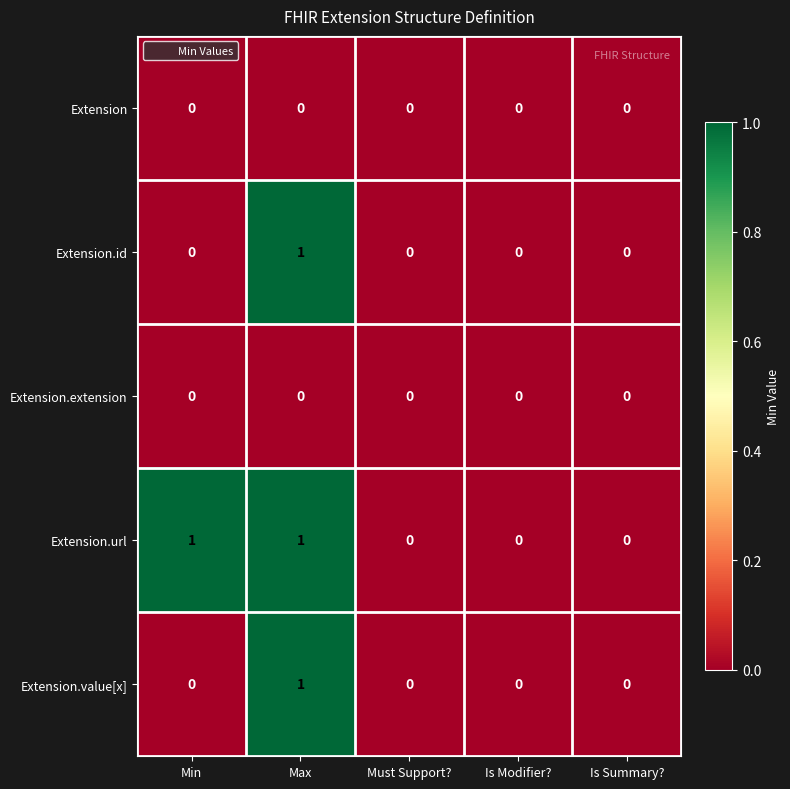

True or false: Extension.url has a value of 0 at Must Support?.

True